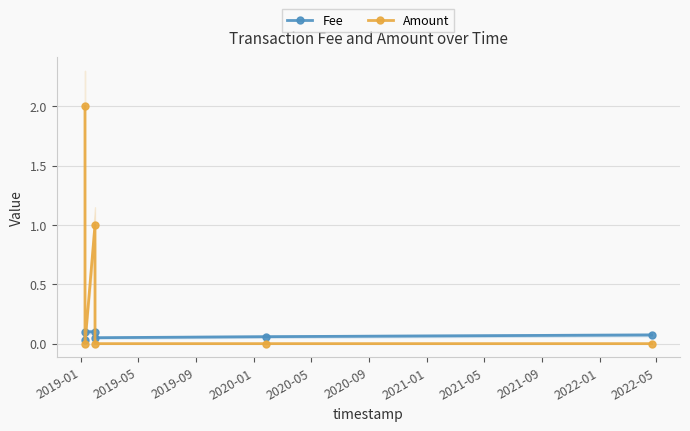

Which series has the largest total across all categories?

Amount